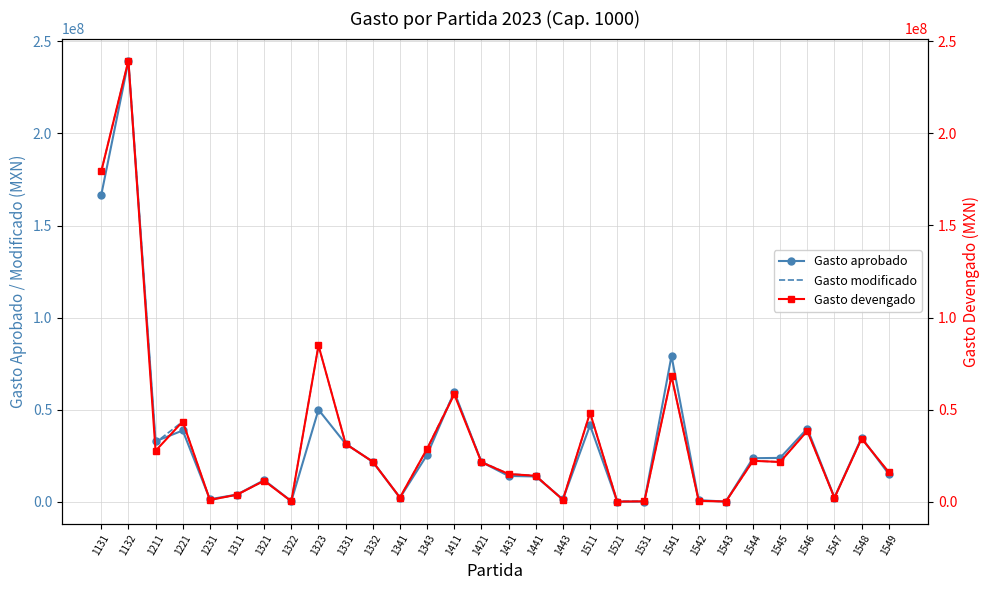

At which category does the chart reach its peak across all series?

1132